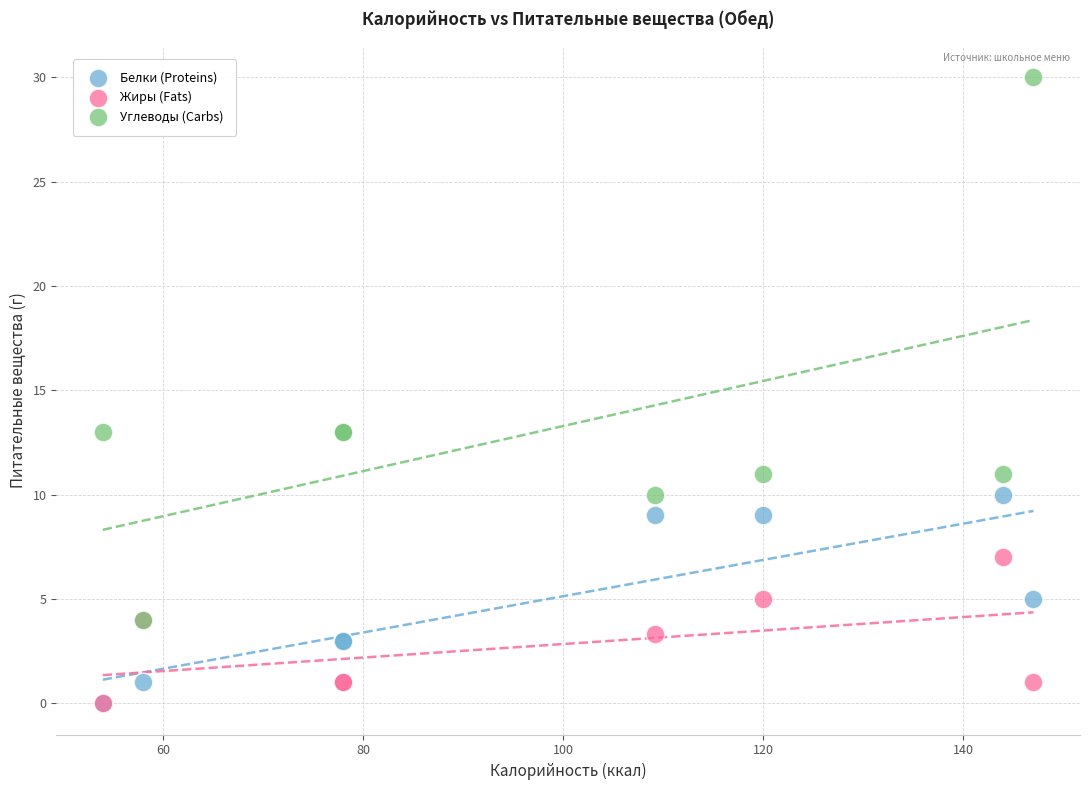

What are all the series names shown in the legend?

Белки (Proteins), Жиры (Fats), Углеводы (Carbs)